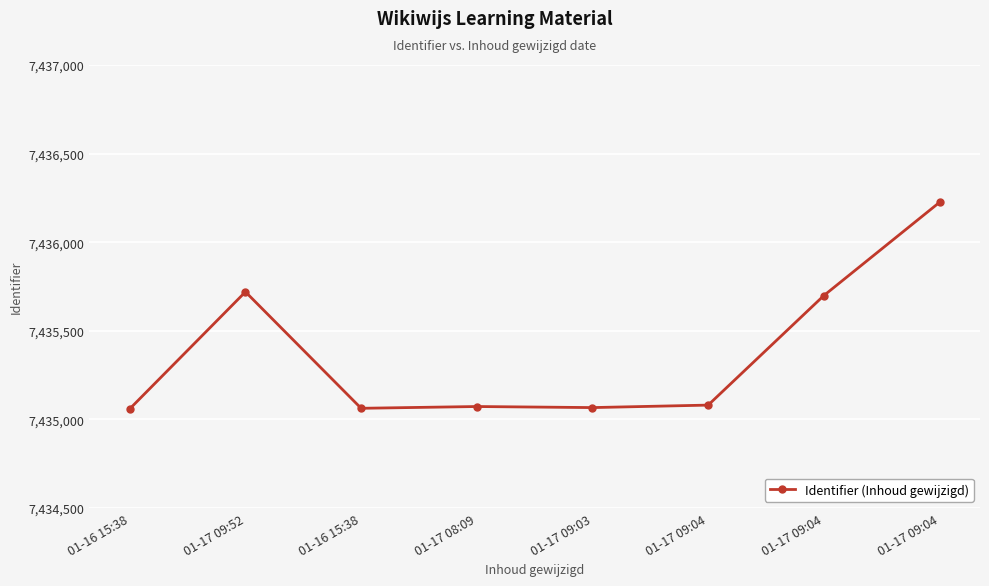

How many data points are less than 7435081?

4